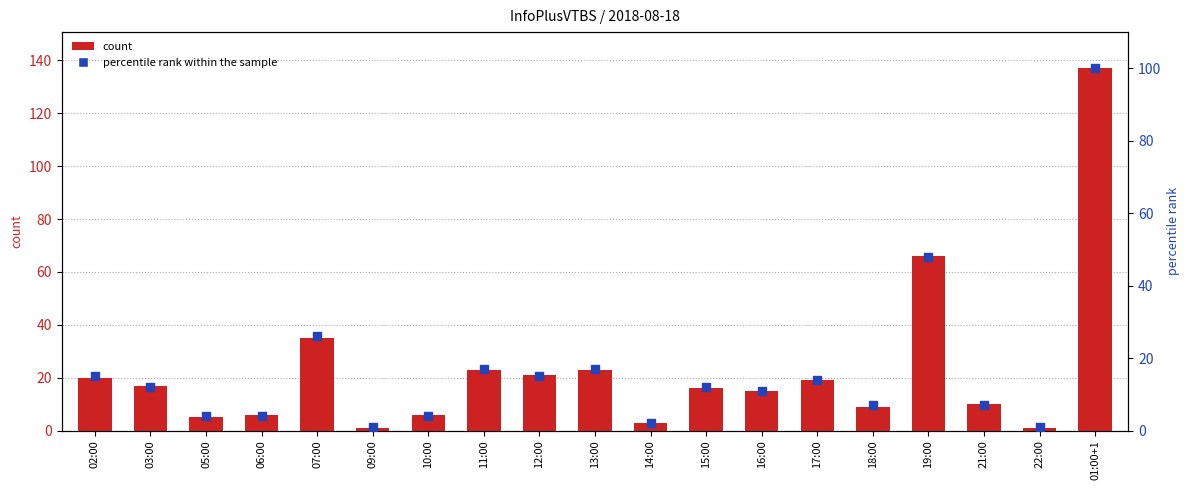

Which series reaches the maximum Y coordinate?

count